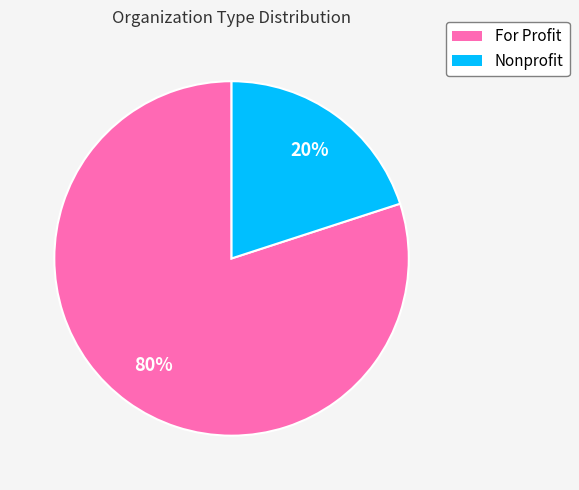

What percentage is the Nonprofit slice, to the nearest percent?

20%